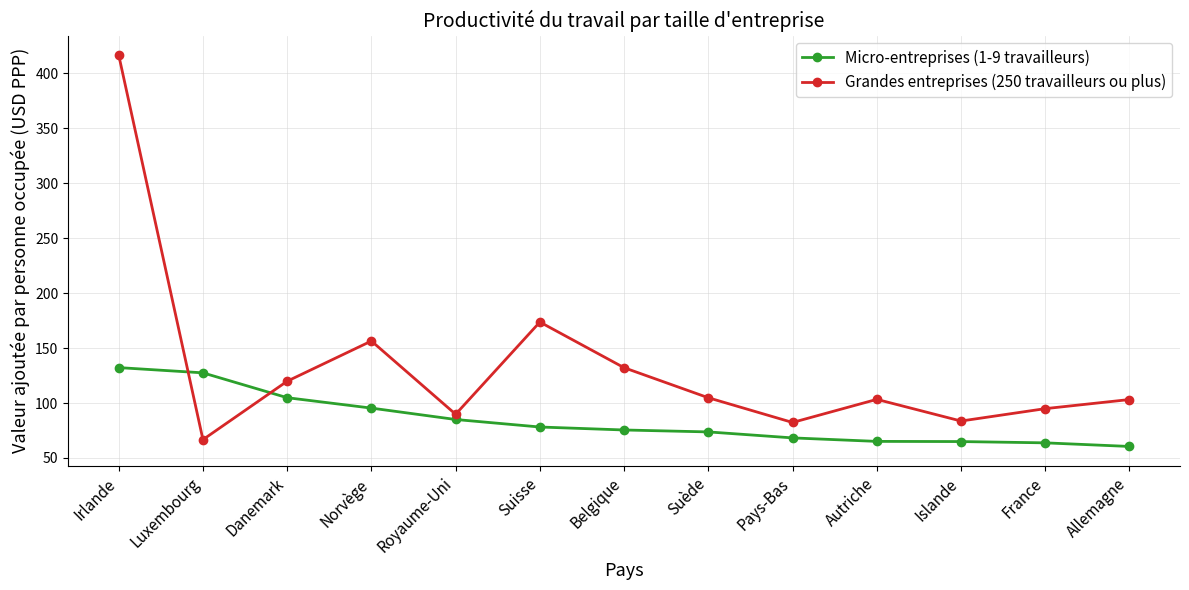

The Grandes entreprises (250 travailleurs ou plus) series shows 94.9 at France. True or false?

True